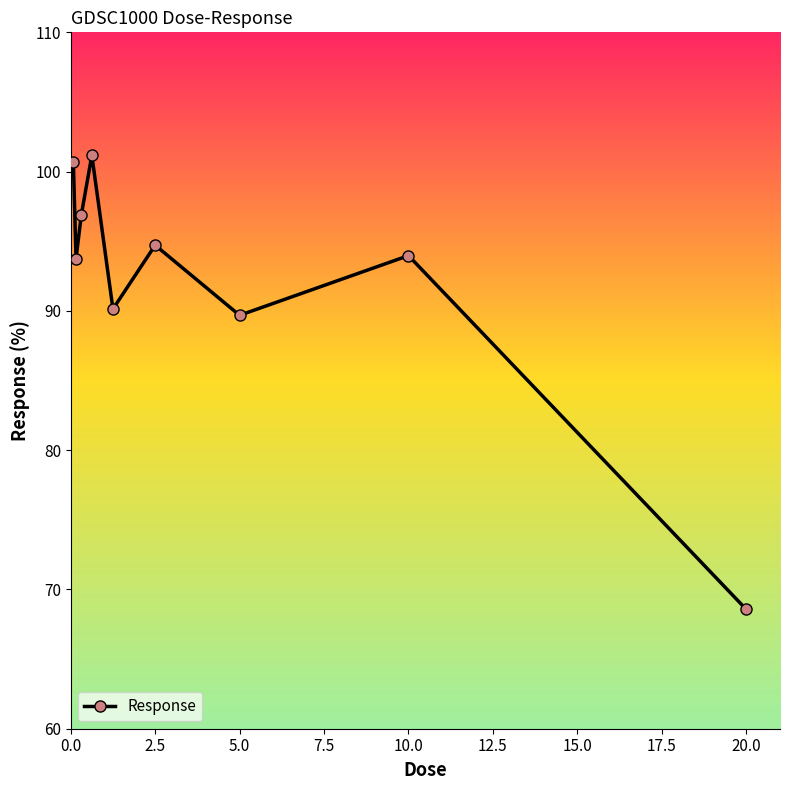

What is the minimum value shown in the chart?

68.6